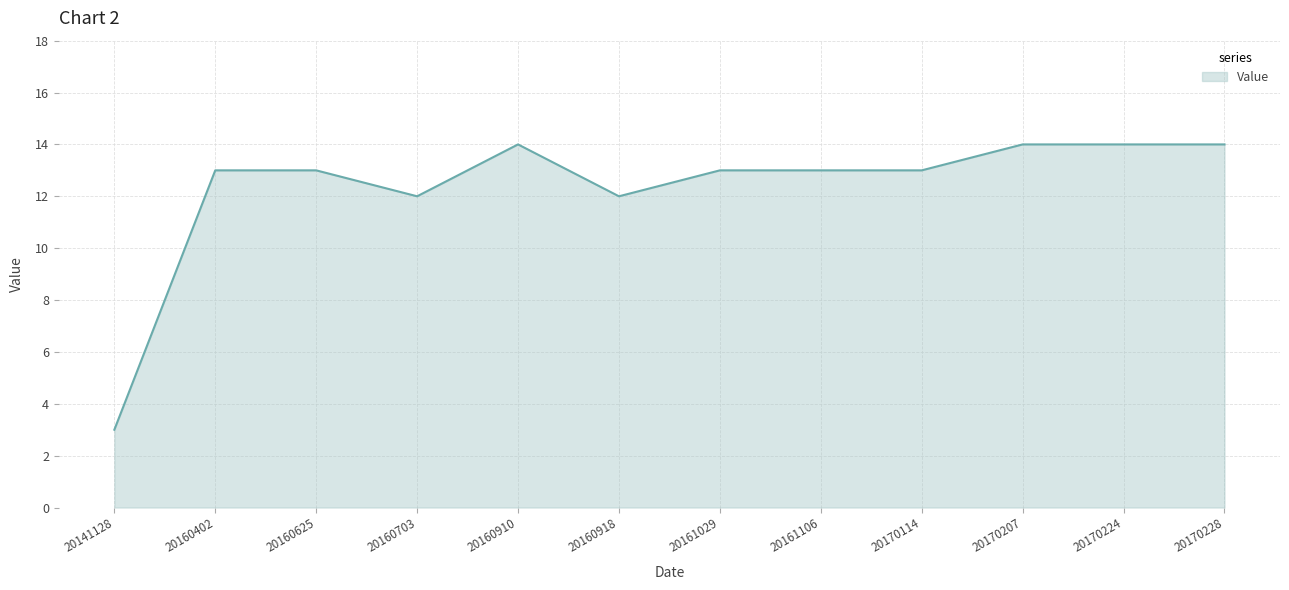

Is it true that the value at 20161029 is 22?

False